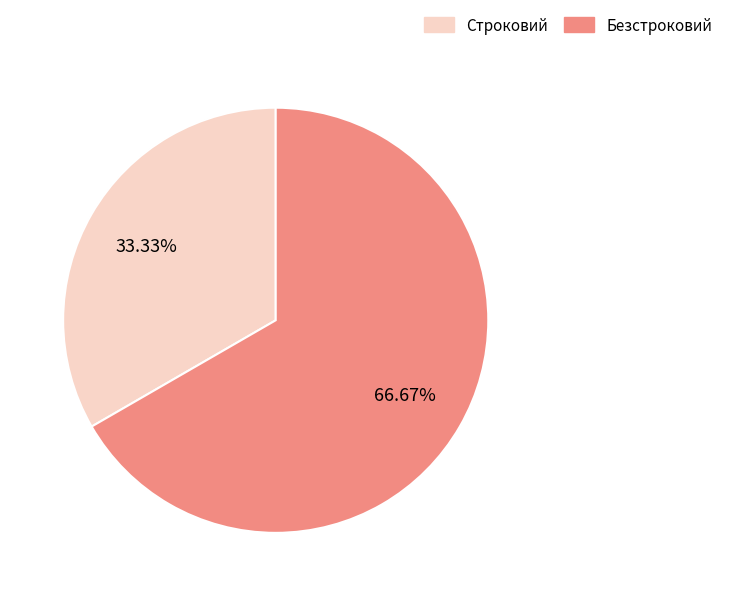

Does Безстроковий represent more than half of the total?

Yes